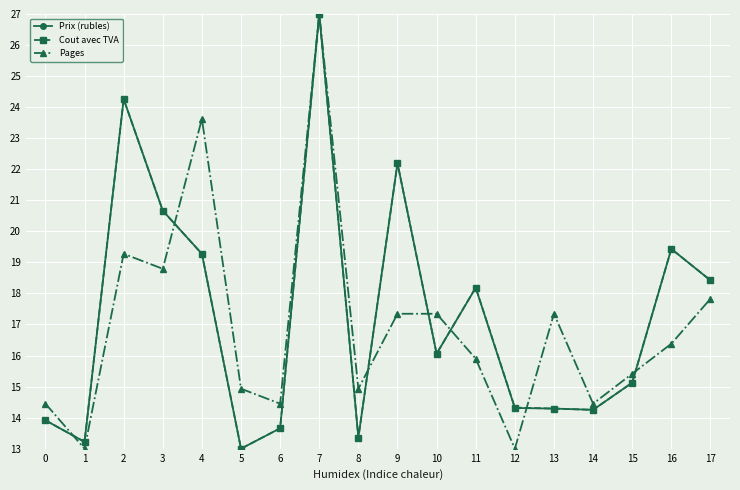

Which series changed the most between 3 and 8?

Prix (rubles)